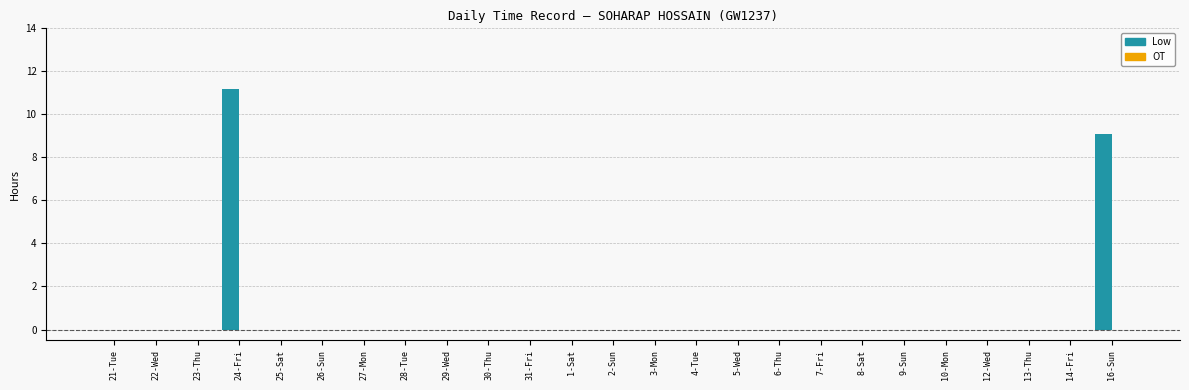

Which has a higher value, 24-Fri or 1-Sat?

24-Fri